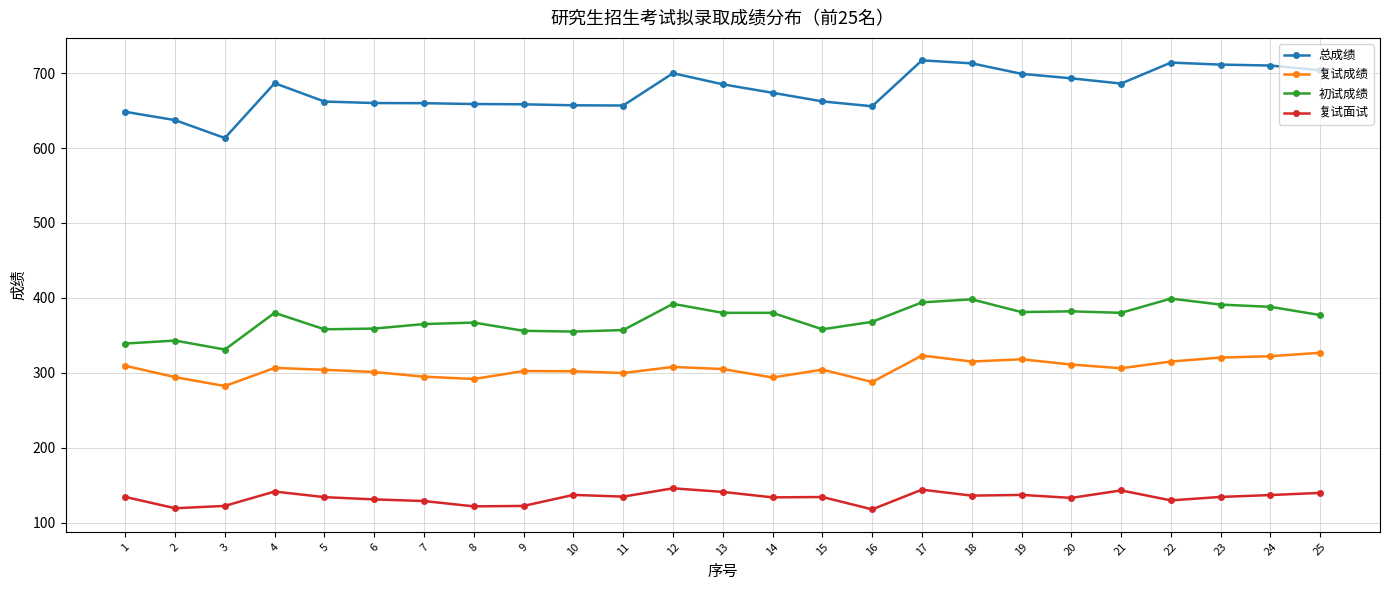

The 总成绩 series shows 658.3 at 9. True or false?

True